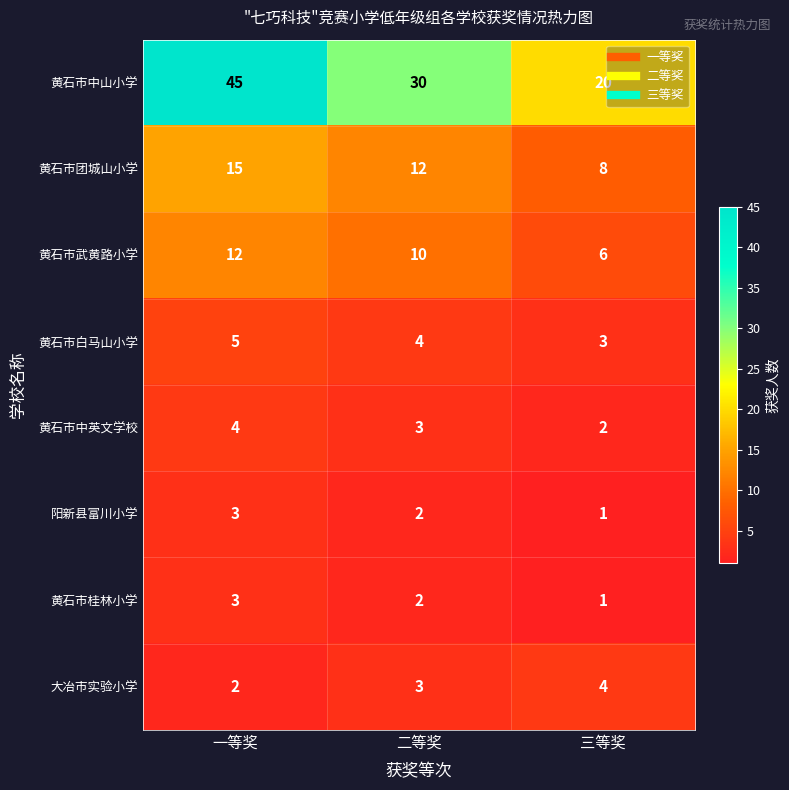

Which category has the highest value across all series?

一等奖